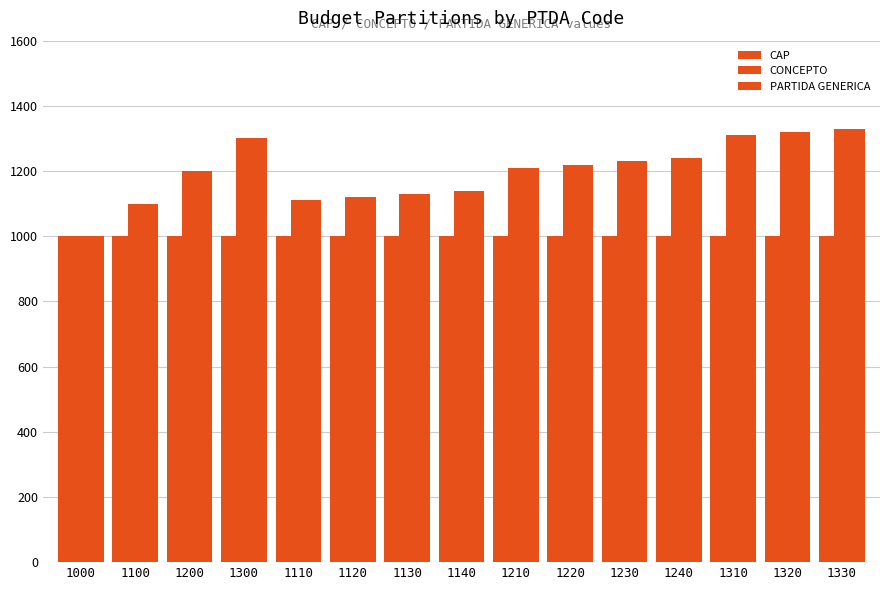

Are the bars grouped side by side (vs. stacked)?

Yes